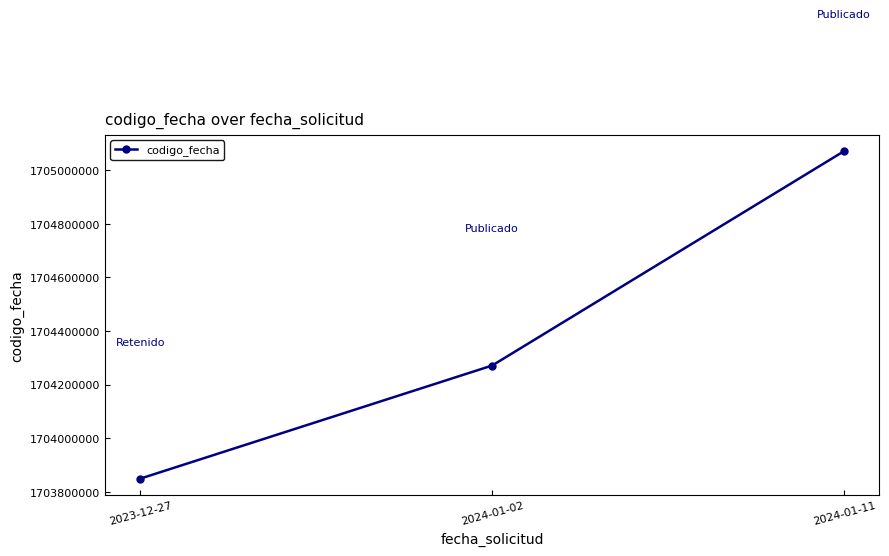

The value at 2023-12-27 is 987276731. True or false?

False